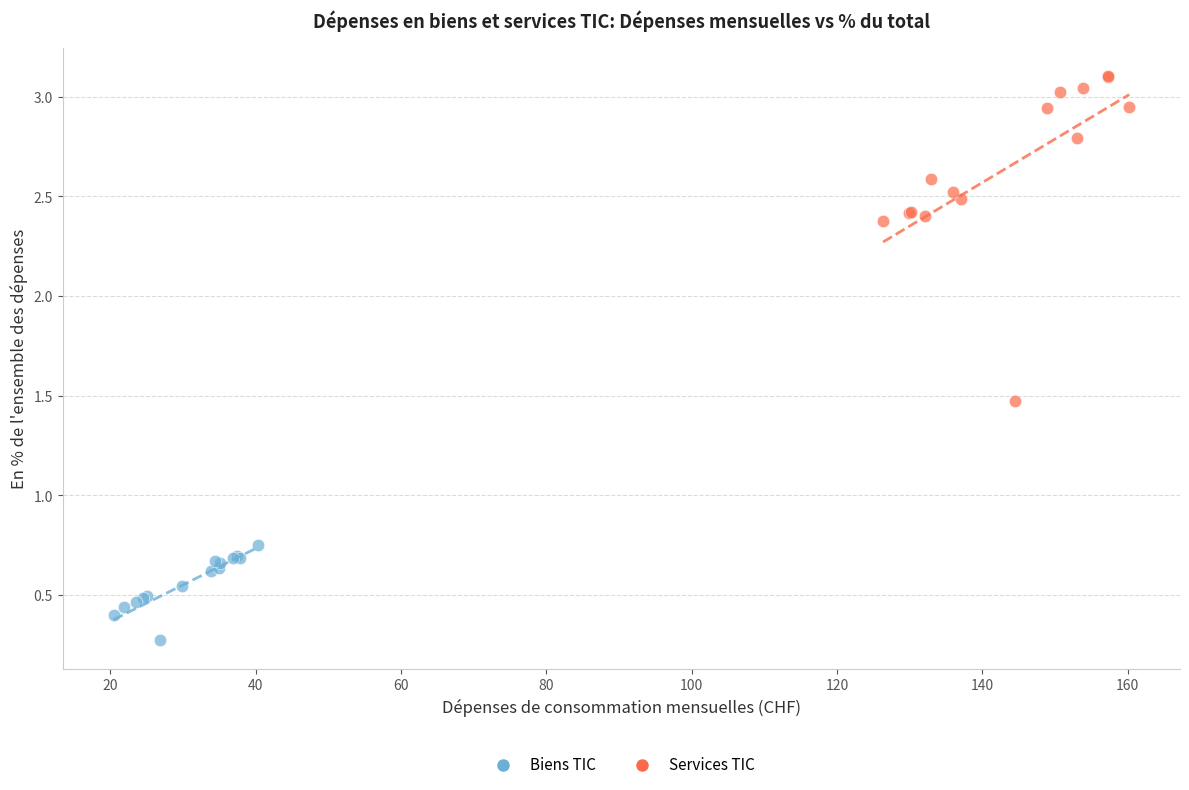

Which series has the widest spread of Y values?

Services TIC